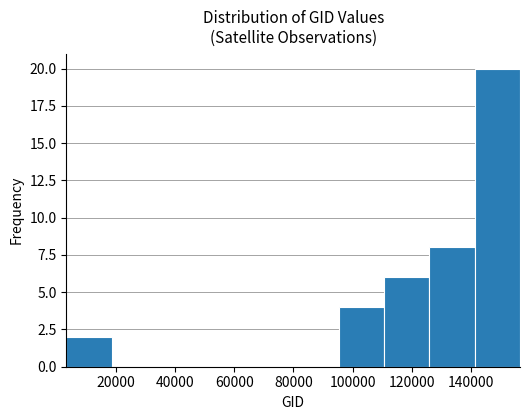

How tall is the bar that spans 4000 to 18000 on the x-axis? Neither the bar edges nor the heights are printed on the chart, so give them approximately, as read against the axes.

2